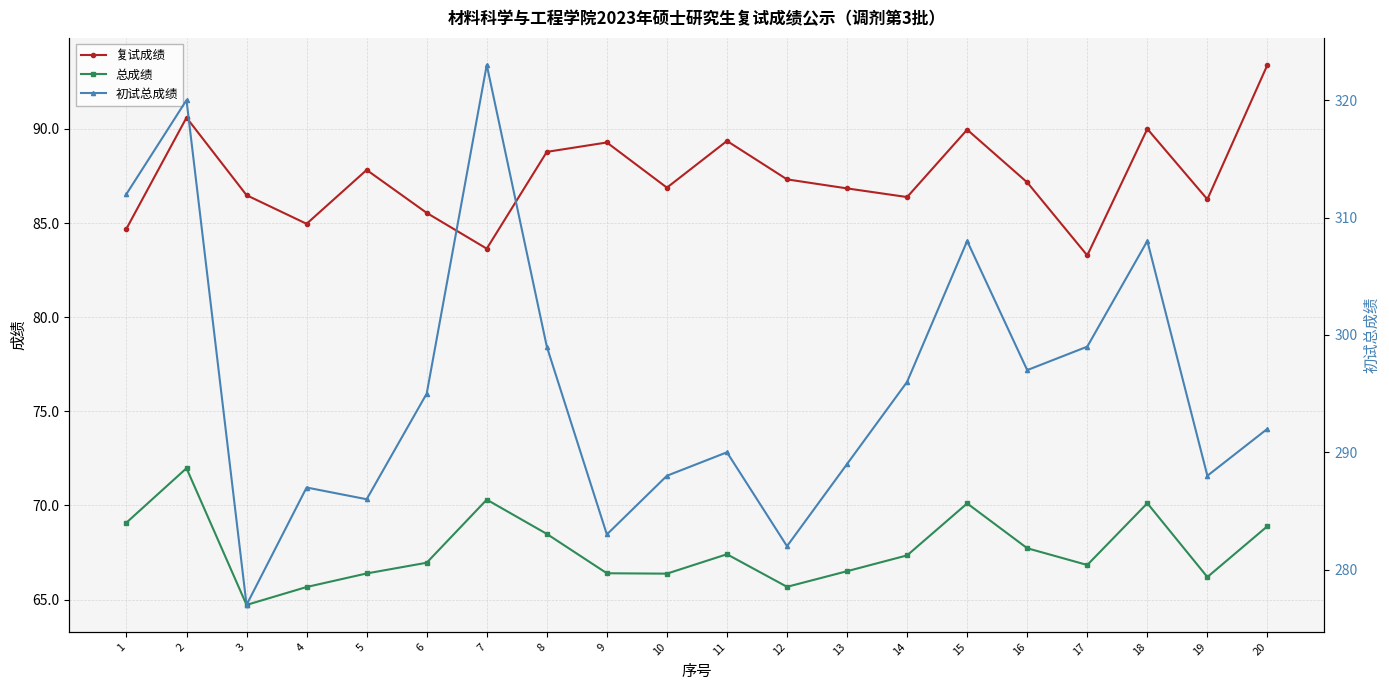

Reading left to right, what are all the values shown in this chart?

复试成绩: 1=84.7	2=90.6	3=86.5	4=85.0	5=87.8	6=85.5	7=83.6	8=88.8	9=89.3	10=86.9	11=89.4	12=87.3	13=86.8	14=86.4	15=90.0	16=87.2	17=83.3	18=90.0	19=86.3	20=93.4
总成绩: 1=69.1	2=72.0	3=64.7	4=65.7	5=66.4	6=67.0	7=70.3	8=68.5	9=66.4	10=66.4	11=67.4	12=65.7	13=66.5	14=67.3	15=70.1	16=67.7	17=66.8	18=70.1	19=66.2	20=68.9
初试总成绩: 1=312.0	2=320.0	3=277.0	4=287.0	5=286.0	6=295.0	7=323.0	8=299.0	9=283.0	10=288.0	11=290.0	12=282.0	13=289.0	14=296.0	15=308.0	16=297.0	17=299.0	18=308.0	19=288.0	20=292.0